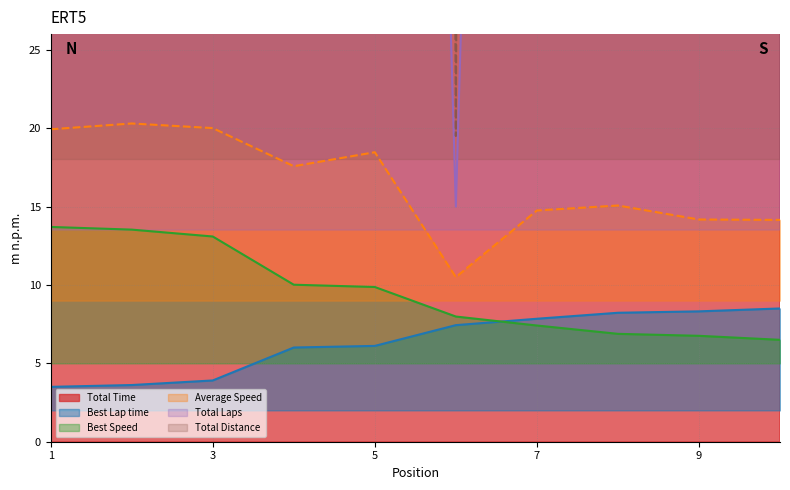

Which series has the largest total across all categories?

Total Distance